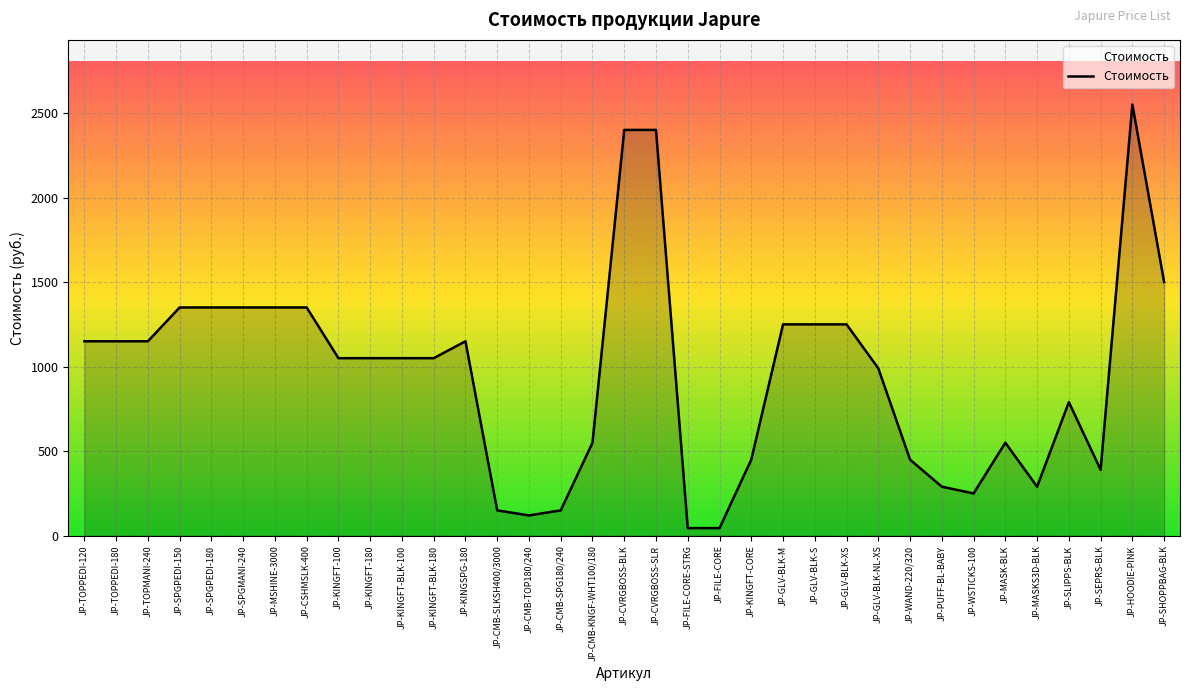

Does the chart display data point markers on the line(s)?

No